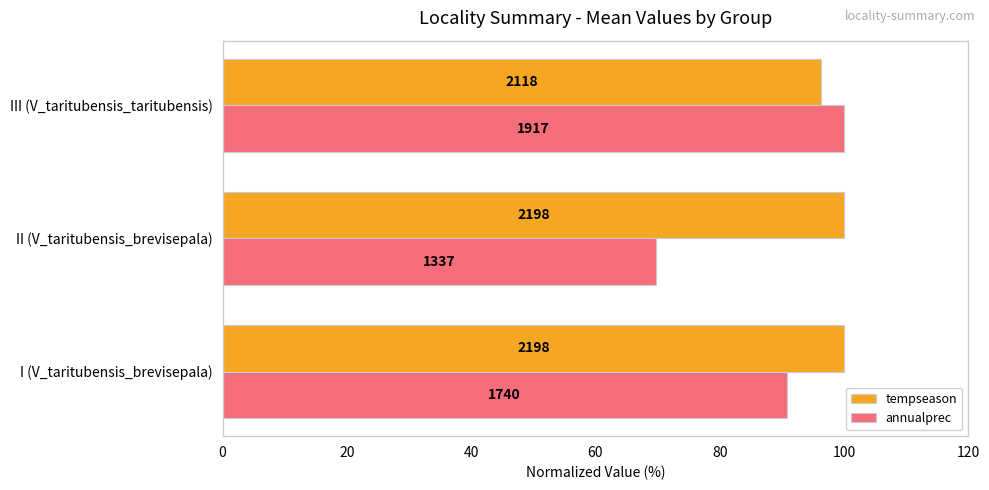

Reading right to left, list all the values displayed in this chart.

tempseason: 96.4	100.0	100.0
annualprec: 100.0	69.7	90.8